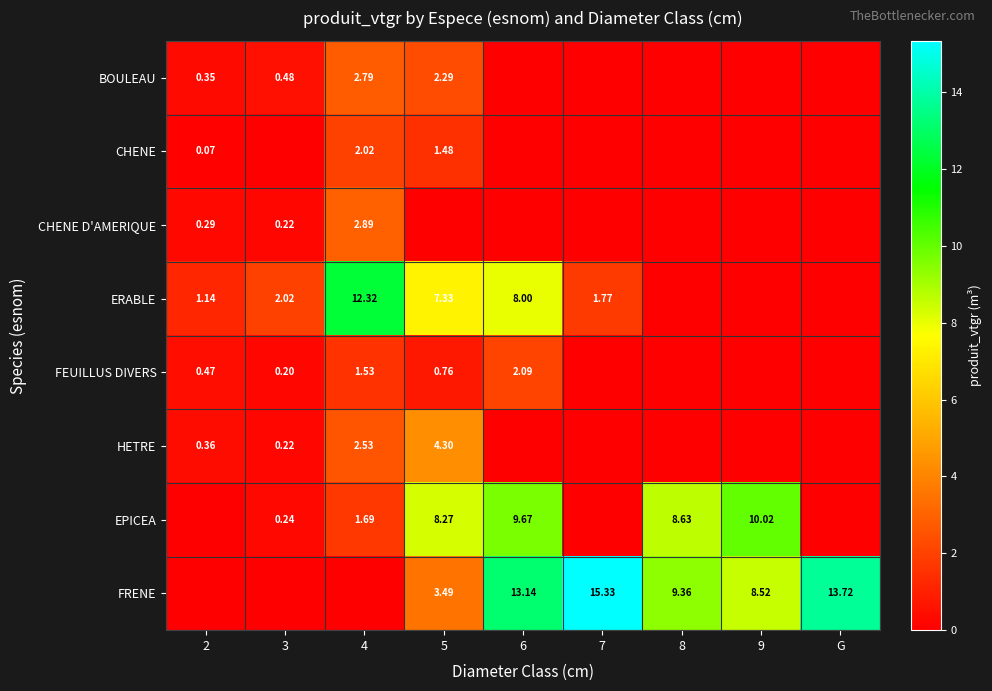

List the labels in order of FEUILLUS DIVERS value, smallest first.

7, 8, 9, G, 3, 2, 5, 4, 6